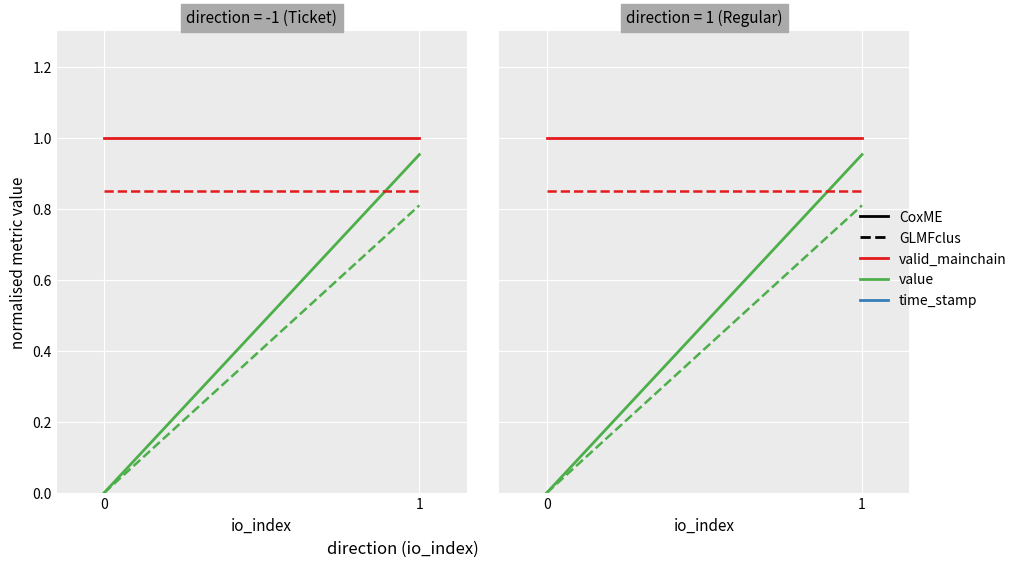

Is this an area chart (filled region under the line)?

No